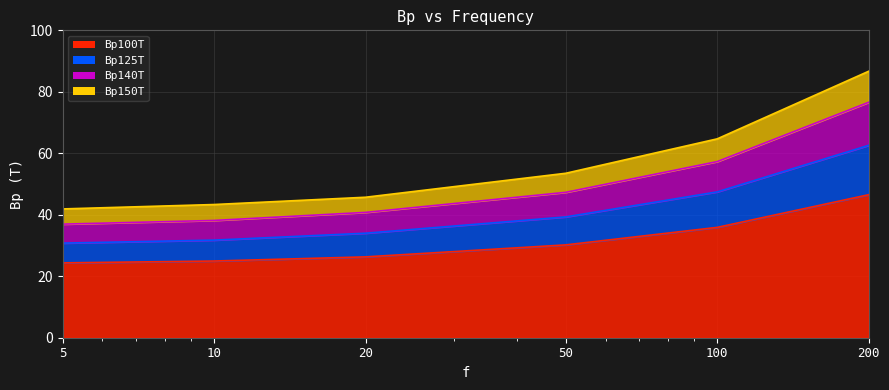

What is the value of the Bp150T point at the 5th from the left?

64.7